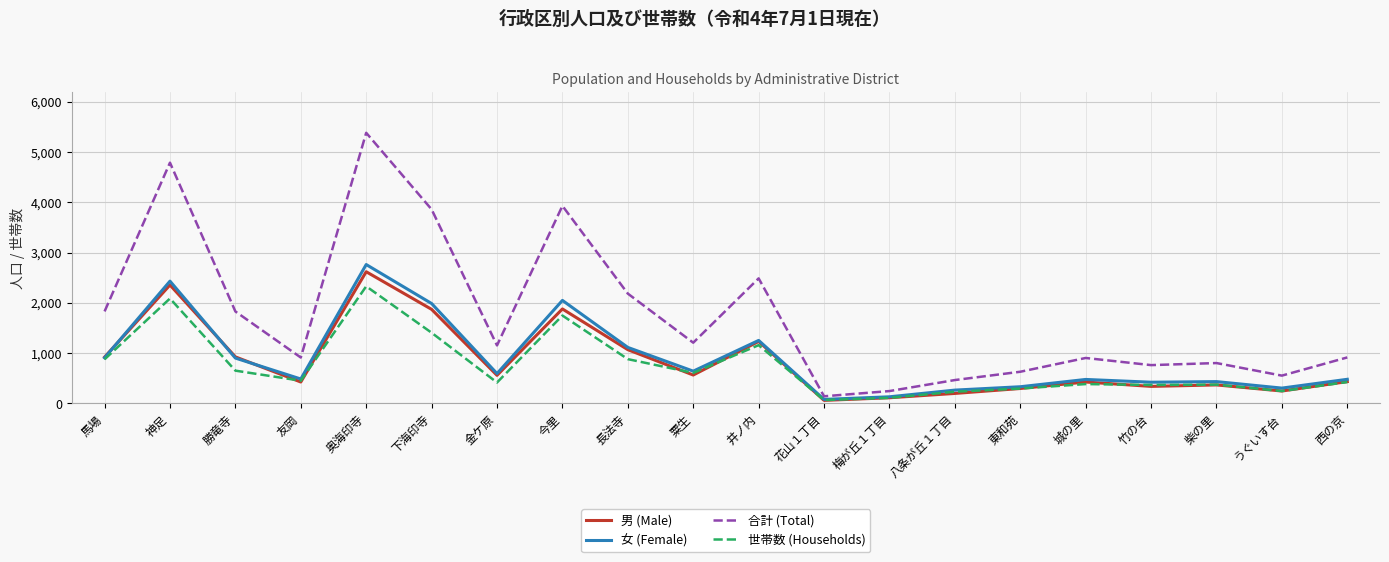

Is this an area chart (filled region under the line)?

No